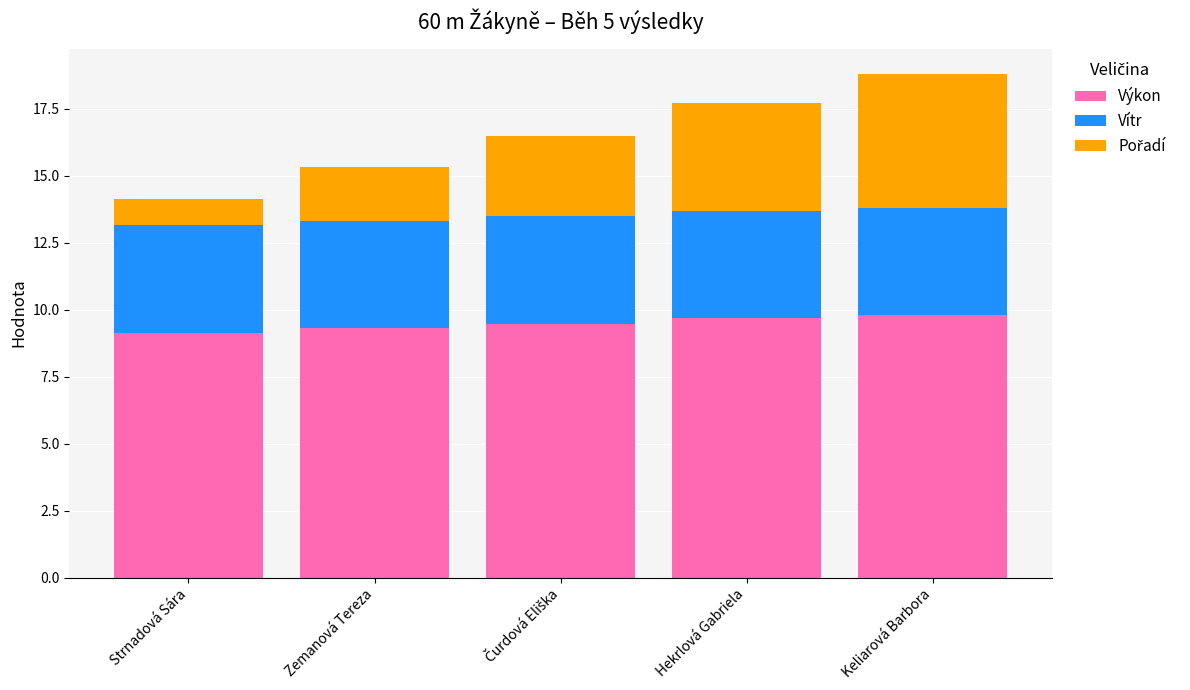

What value does the Výkon series have at Zemanová Tereza?

9.3